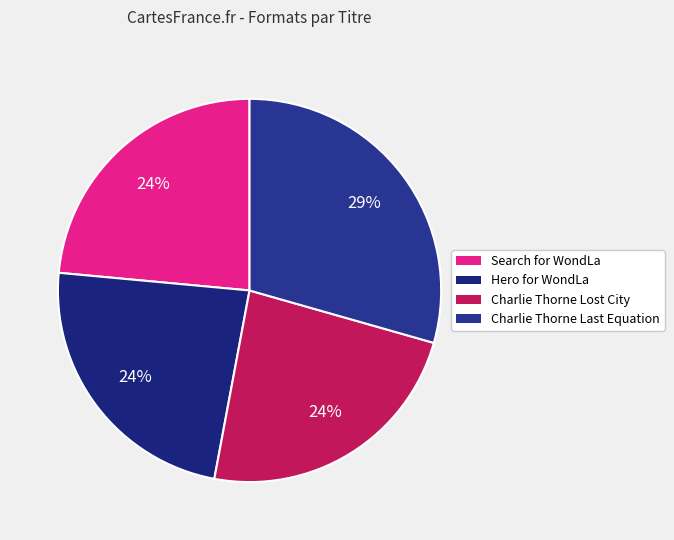

How many segments does this pie chart have?

4